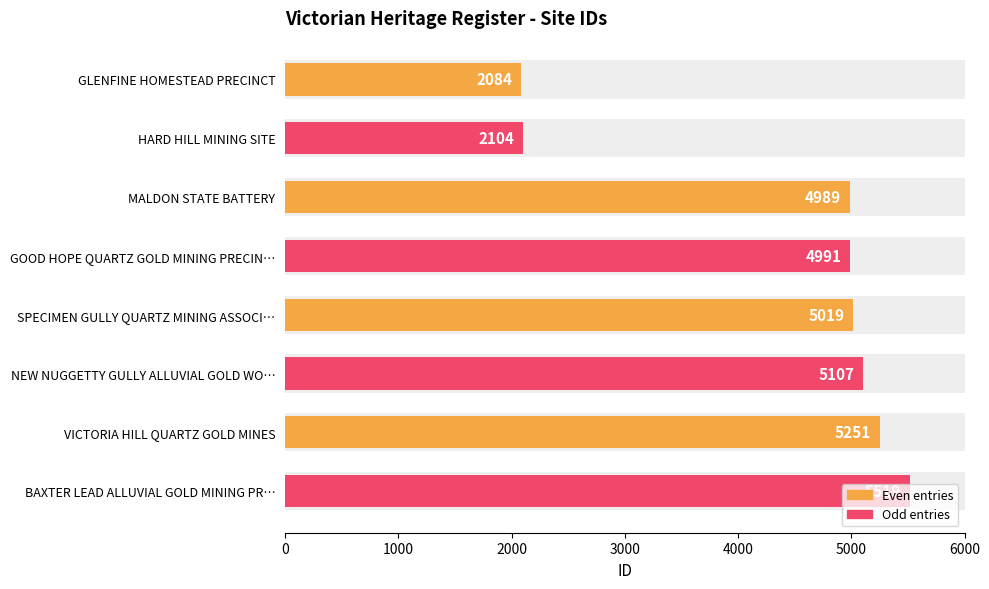

What is the maximum value shown in the chart?

5519